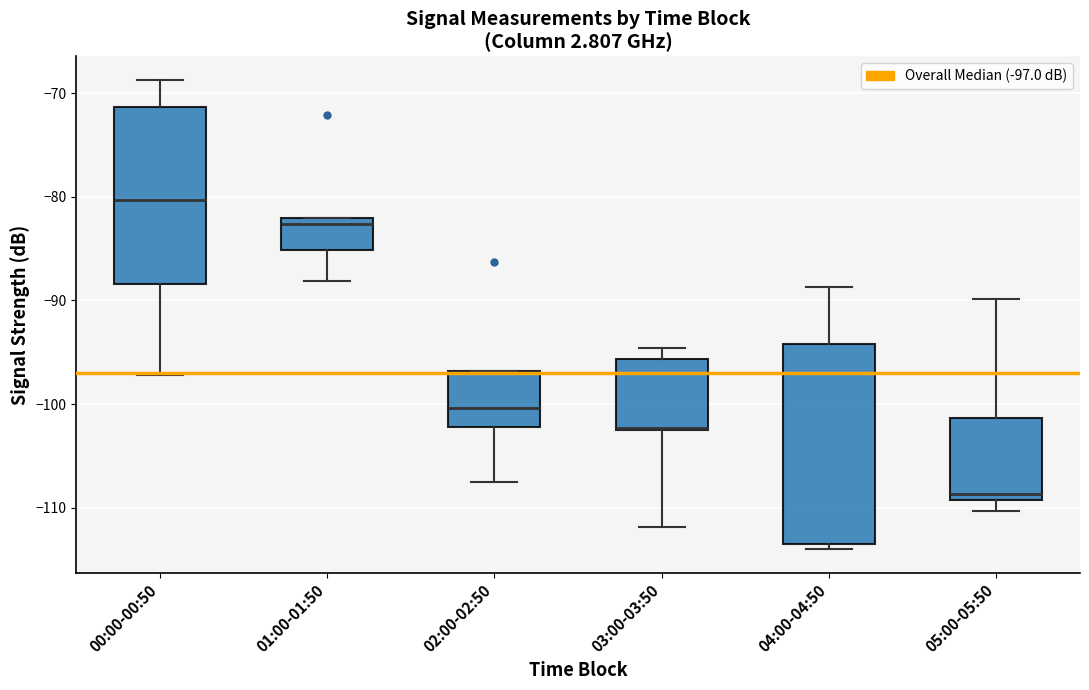

Reading left to right, read every box against the y-axis: the position of its median line, the range the box covers, and the ends of its whiskers. The values are not printed on the chart, so give them approximately, as read against the axis.

00:00-00:50: median -80, box -88 to -71, whiskers -97 to -69
01:00-01:50: median -83, box -85 to -82, whiskers -88 to -82
02:00-02:50: median -100, box -102 to -97, whiskers -107 to -97
03:00-03:50: median -102, box -102 to -96, whiskers -112 to -95
04:00-04:50: median -97, box -113 to -94, whiskers -114 to -89
05:00-05:50: median -109 (just above the box's lower edge), box -109 to -101, whiskers -110 to -90